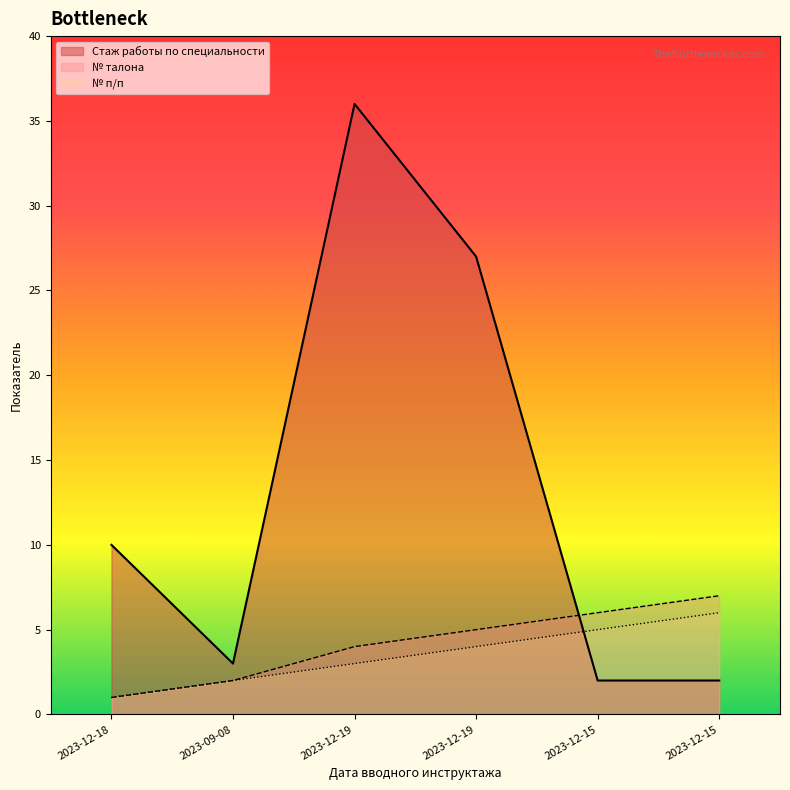

Is it true that № талона equals 2 at 2023-09-08?

True